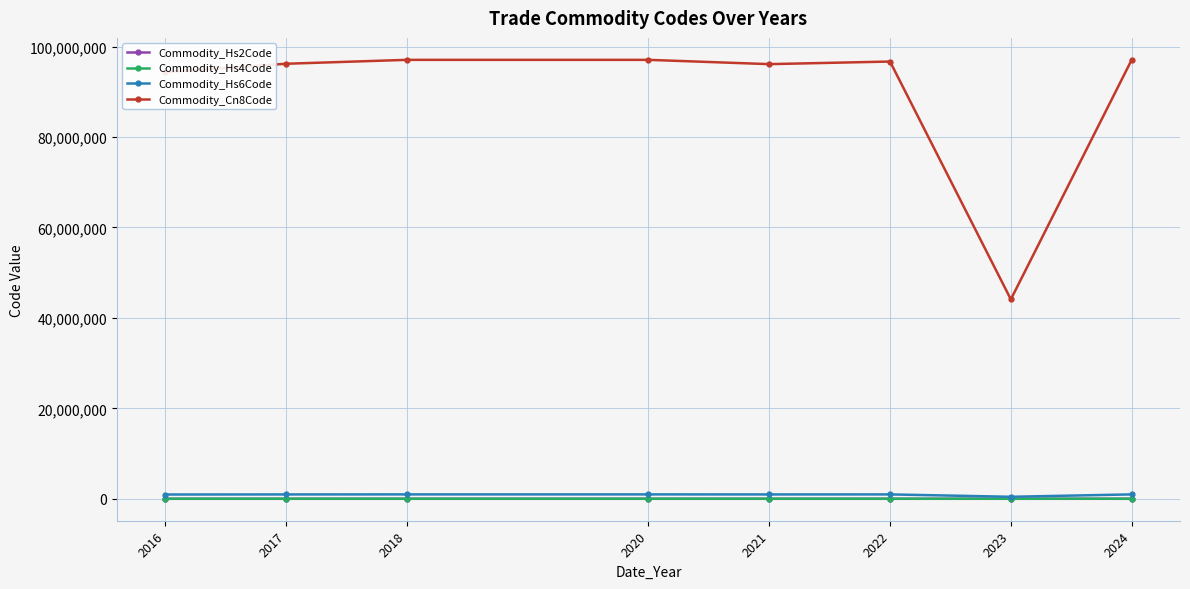

True or false: Commodity_Cn8Code has a value of 157231959.5 at 2017.

False